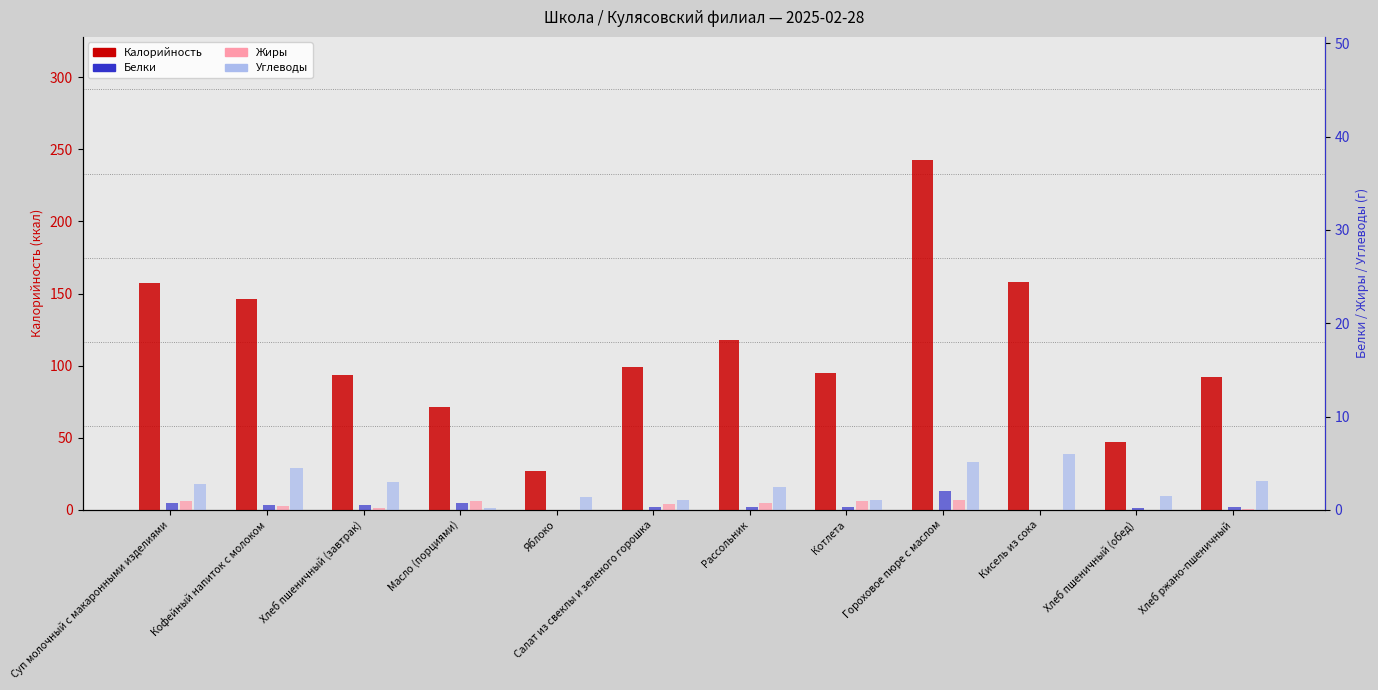

Is it true that Жиры equals 0.0 at Кисель из сока?

True